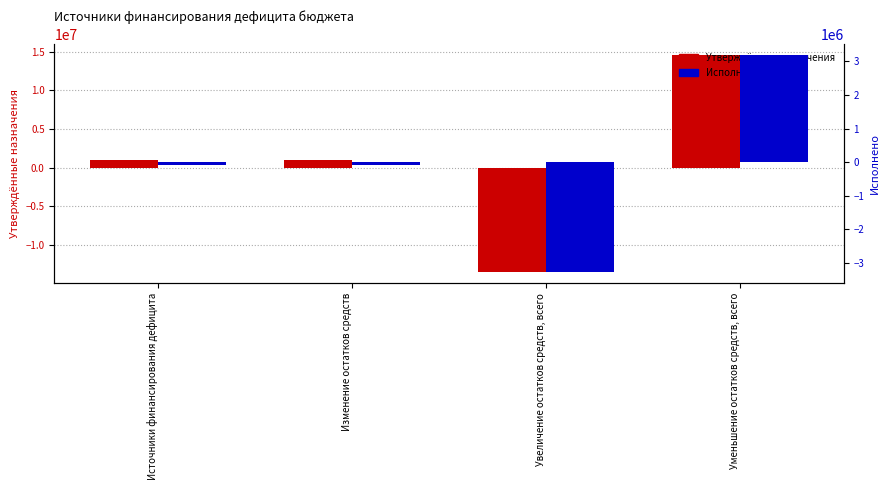

What position from the left is Изменение остатков средств?

2